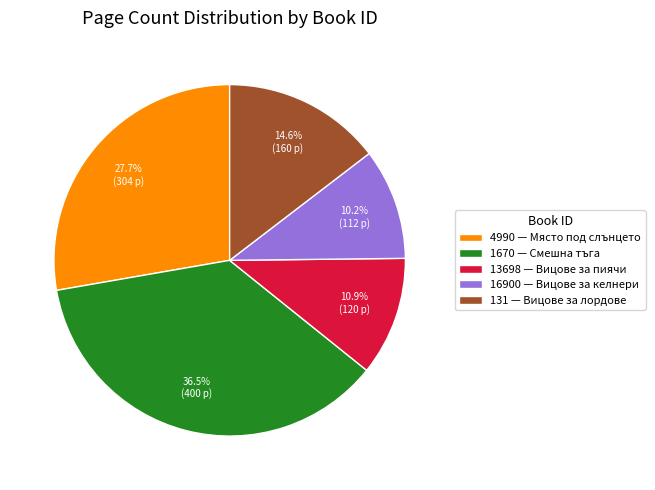

Rank the categories by value from lowest to highest.

16900, 13698, 131, 4990, 1670